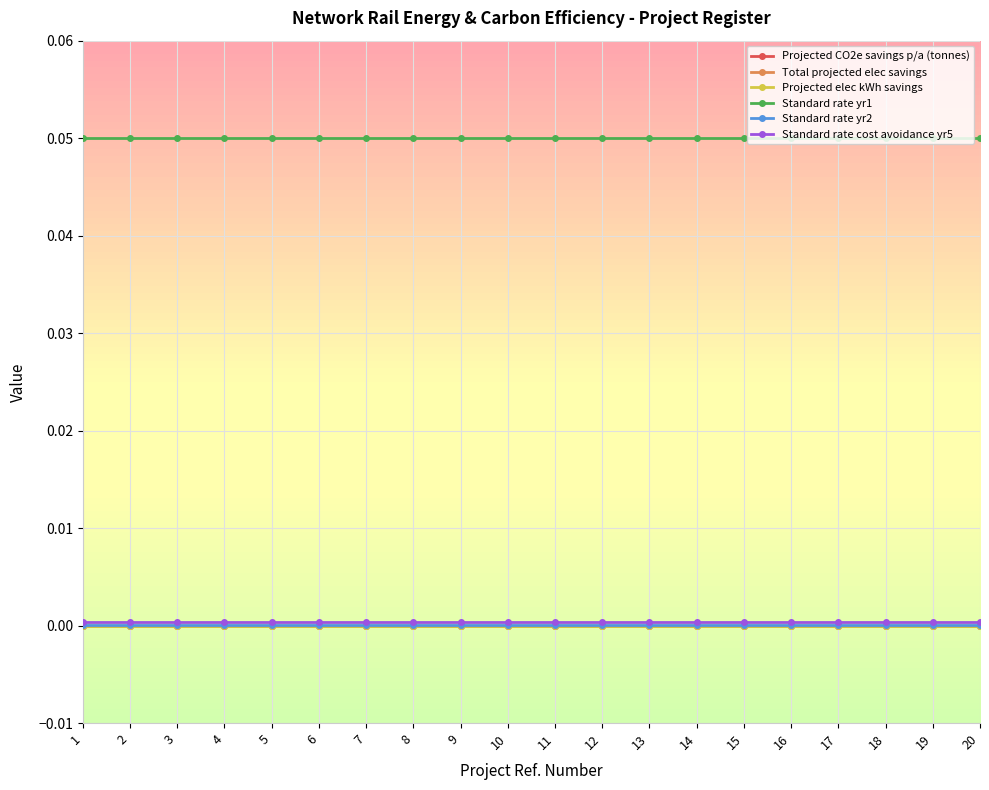

Which category has the lowest value in the Projected CO2e savings p/a (tonnes) series?

1